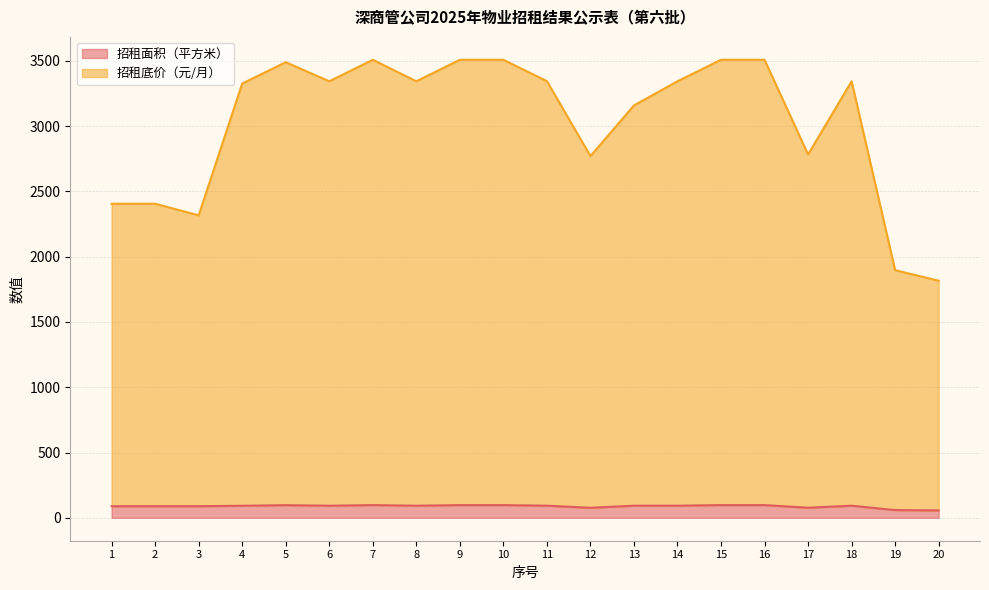

At which category does the chart reach its peak across all series?

7